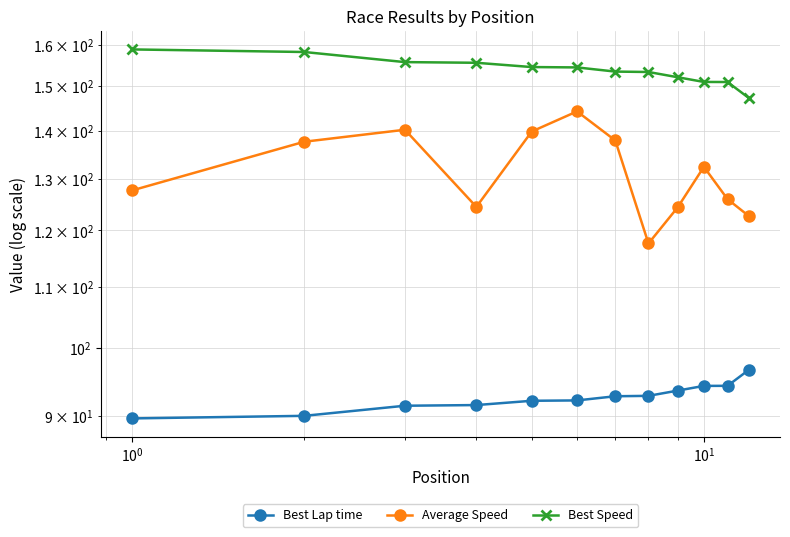

How many data points does each series have?

12